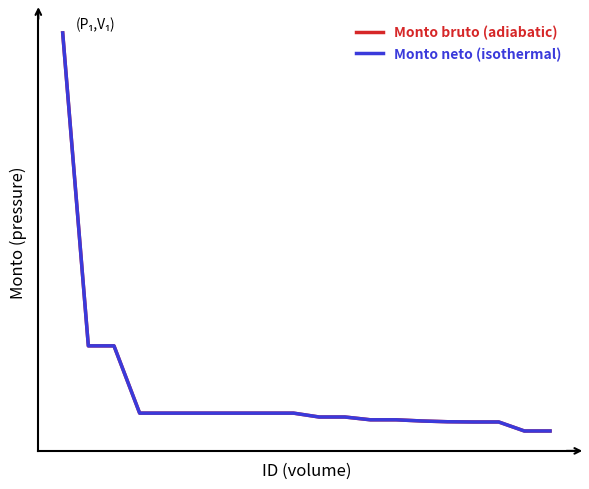

What is the value of the Monto neto (isothermal) point at the 16th from the left?

11067